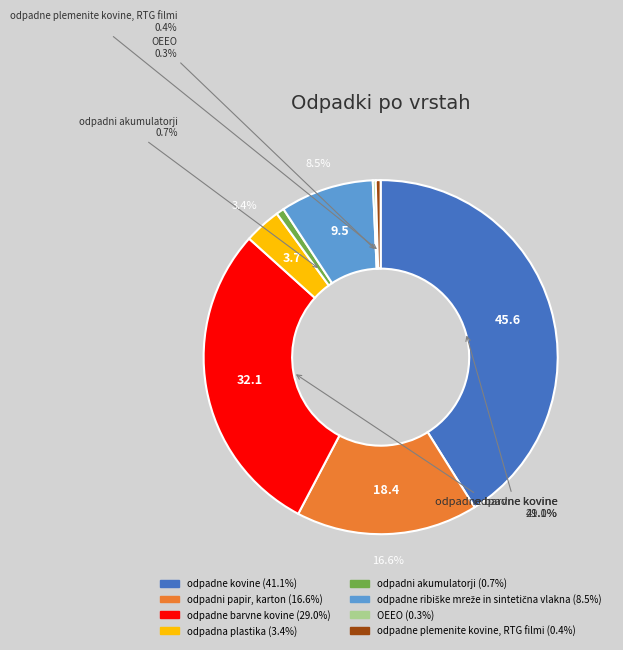

Combined, do odpadne plemenite kovine, RTG filmi and odpadne kovine account for over 50%?

No